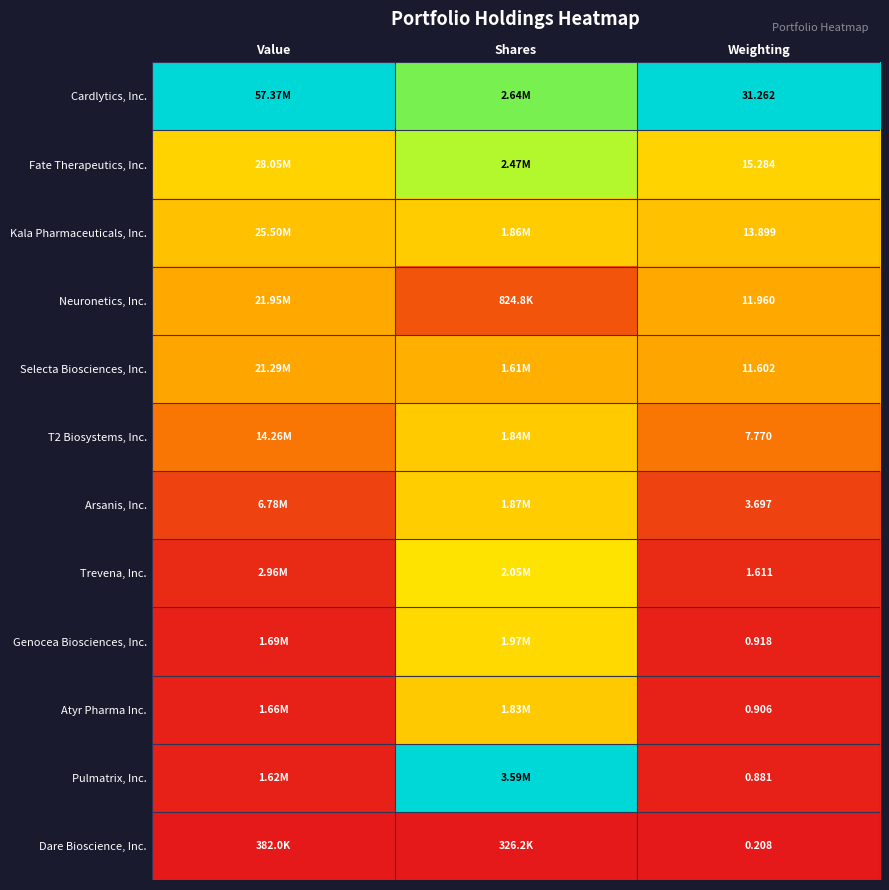

Is the value of Dare Bioscience, Inc. at Value greater than the value of Atyr Pharma Inc. at Weighting?

No